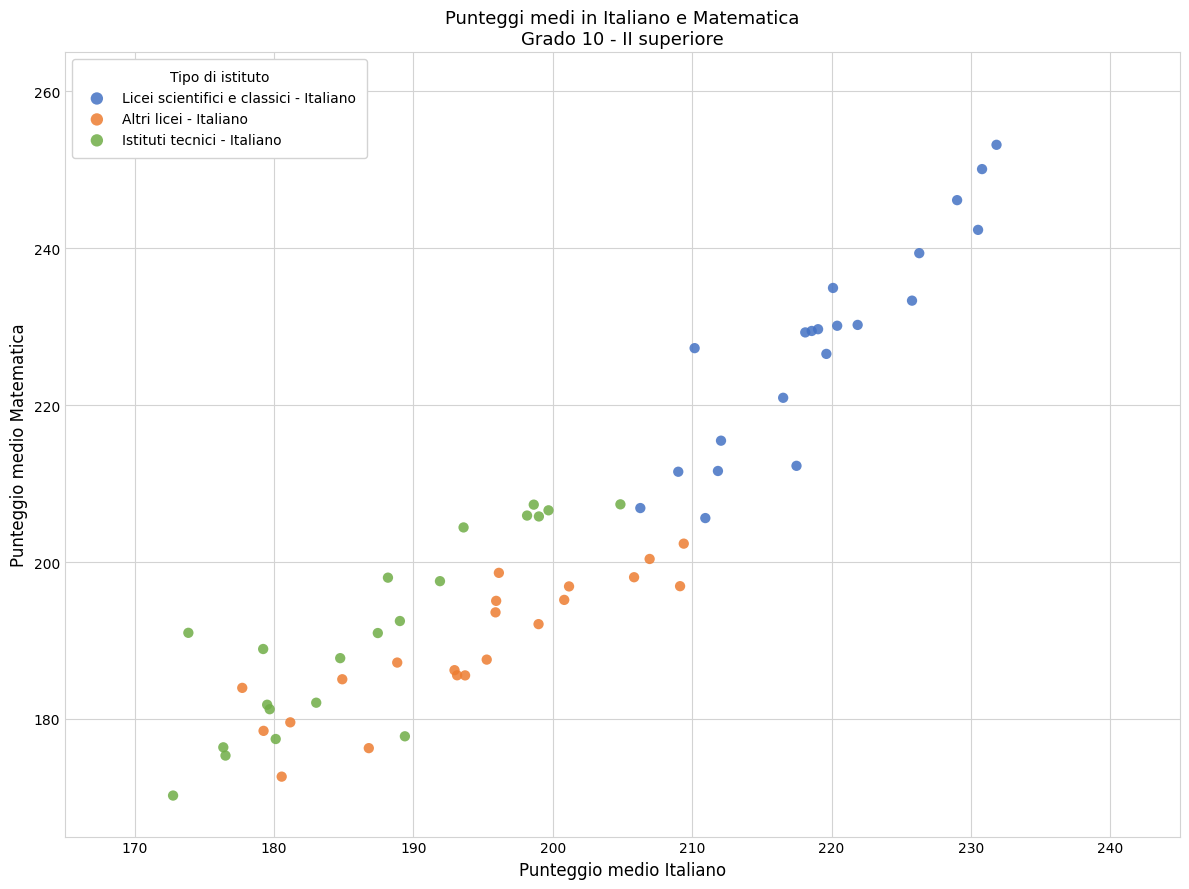

What are all the series names shown in the legend?

Licei scientifici e classici - Italiano, Altri licei - Italiano, Istituti tecnici - Italiano